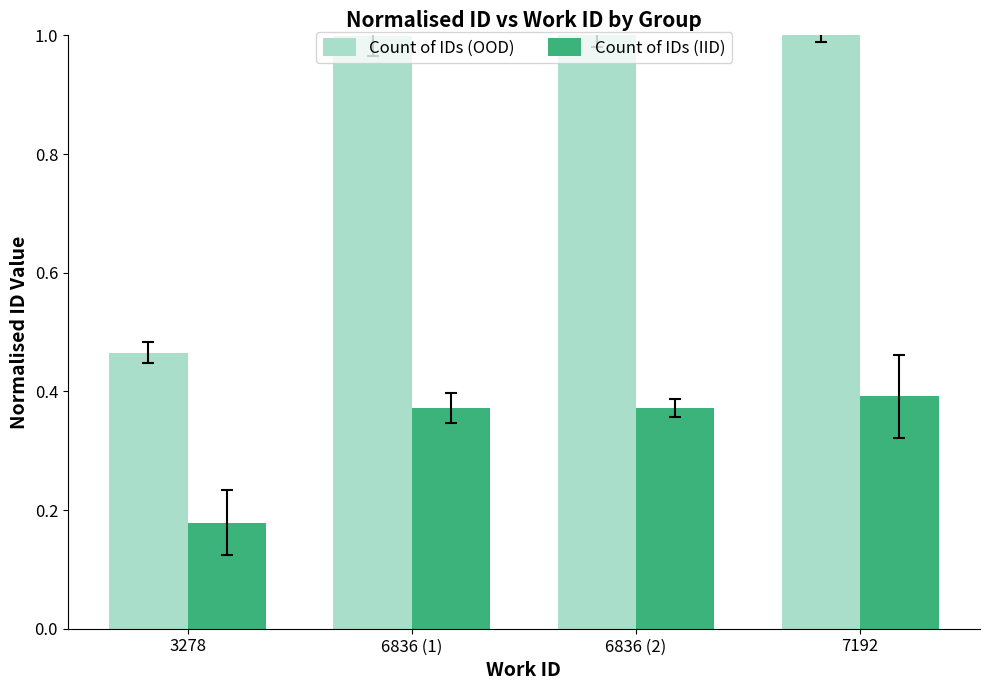

What is the difference between the highest and lowest values at 6836 (2)?

0.6